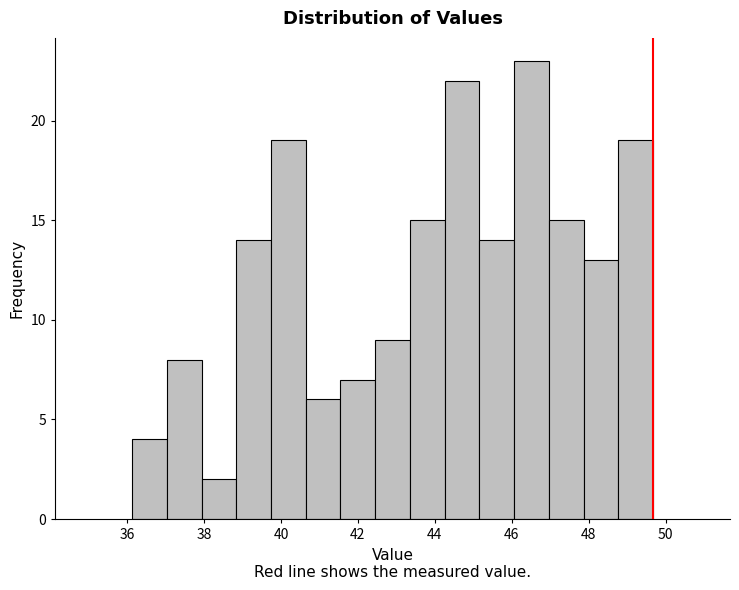

What is the height of the bar covering 44.2 to 45.2 on the x-axis? Neither the bar edges nor the heights are printed on the chart, so give them approximately, as read against the axes.

22